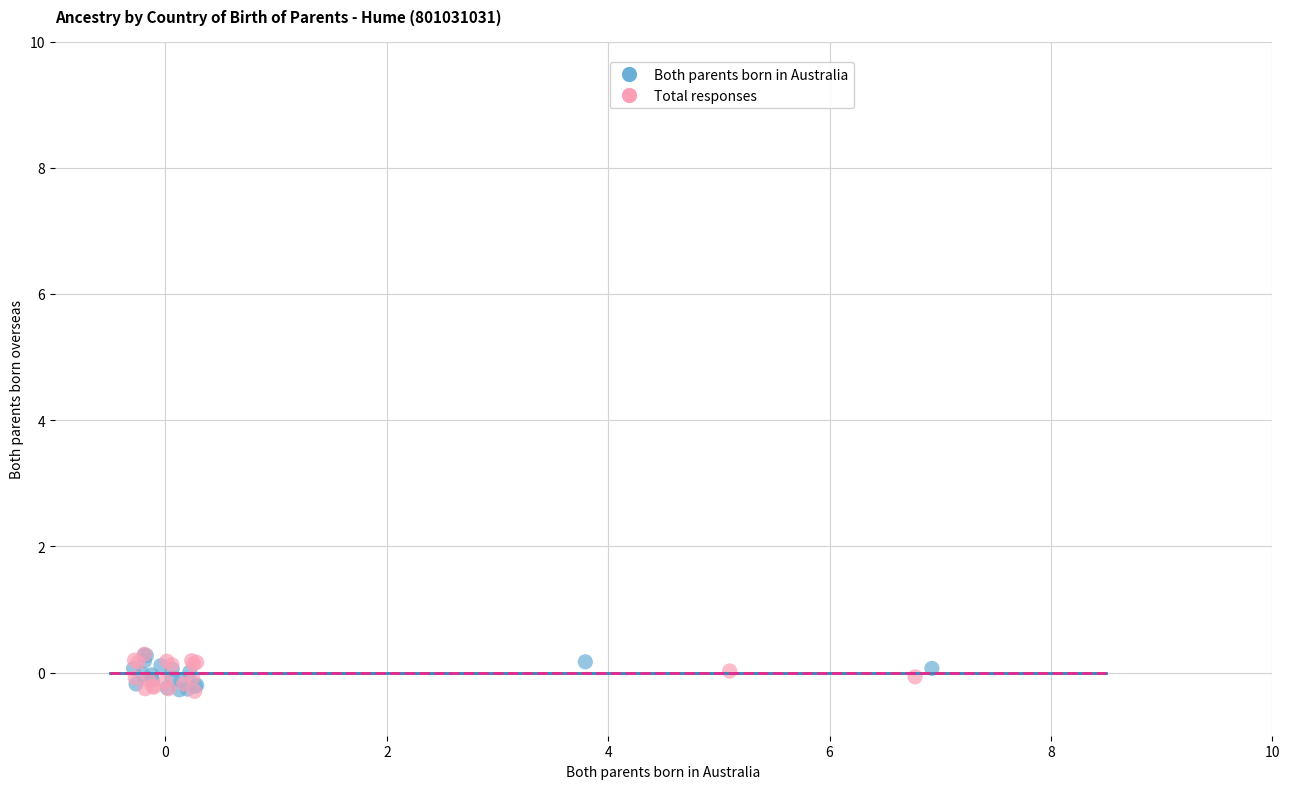

What are all the series names shown in the legend?

Both parents born in Australia, Total responses